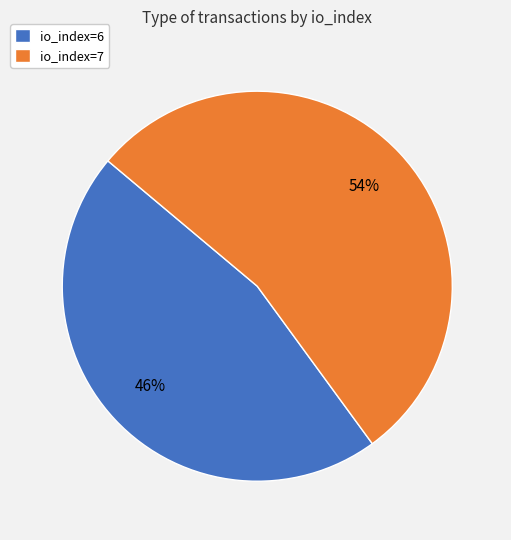

What is the largest slice in the pie chart?

io_index=7